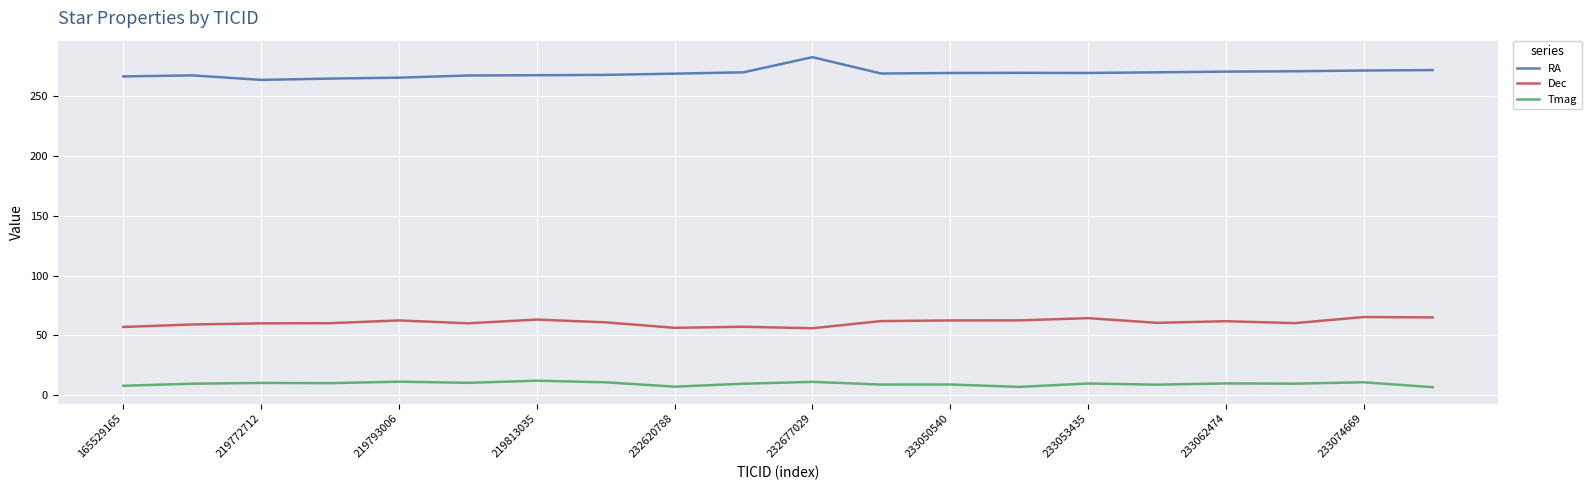

What are all the series names shown in the legend?

RA, Dec, Tmag